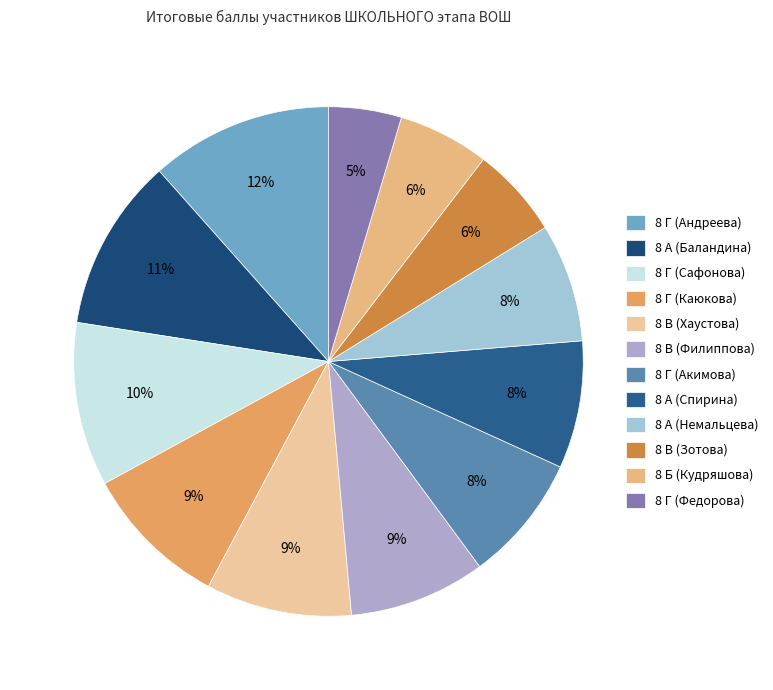

How many segments does this pie chart have?

12